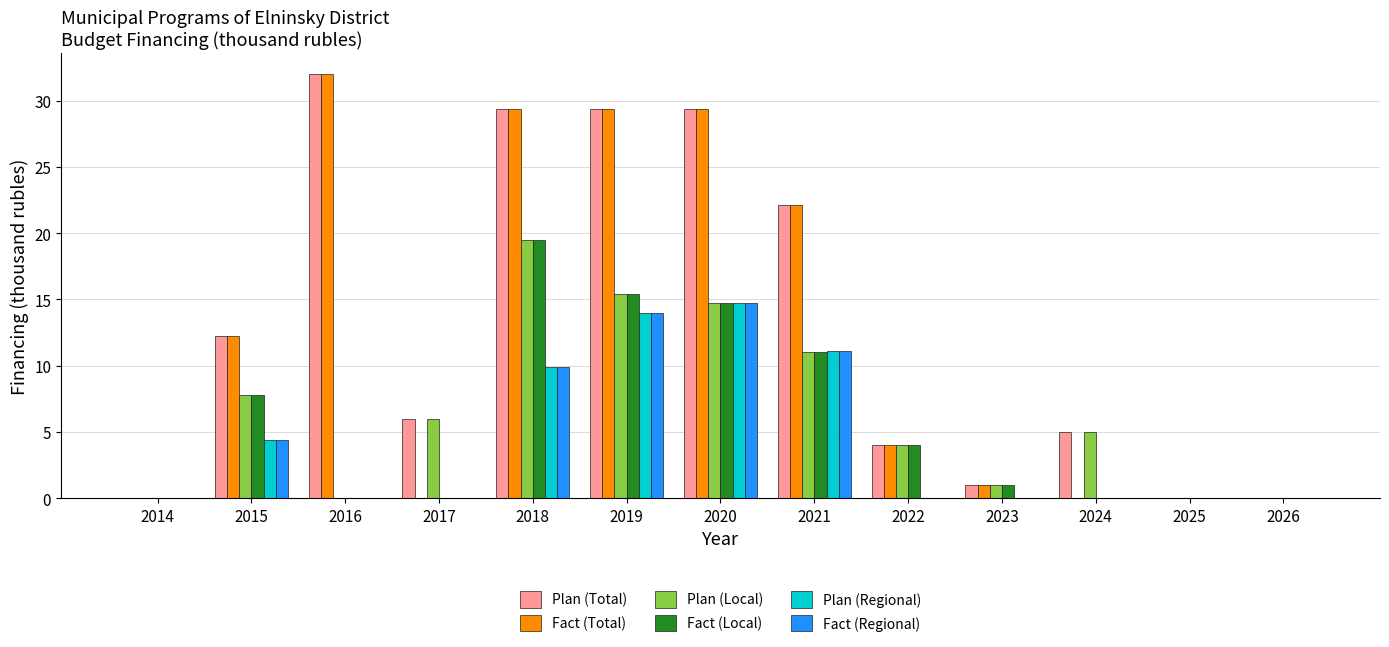

What is the maximum value for Plan (Regional)?

14.7